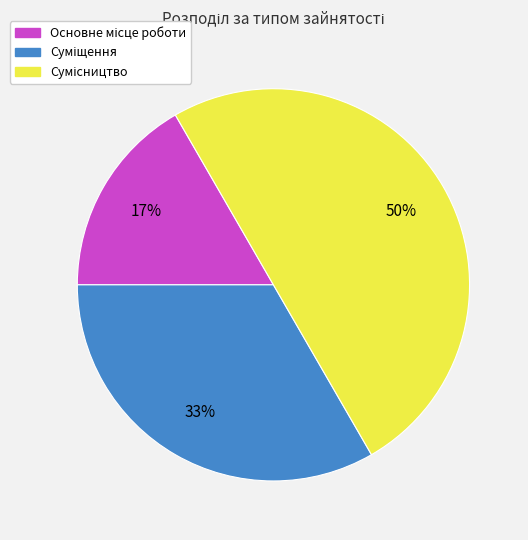

To the nearest percent, what is the average slice percentage?

33%